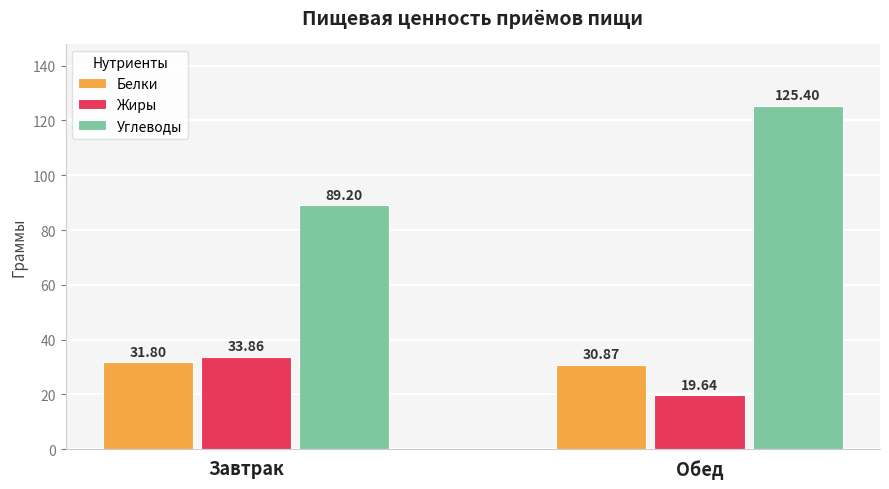

How many bars are there in total?

6